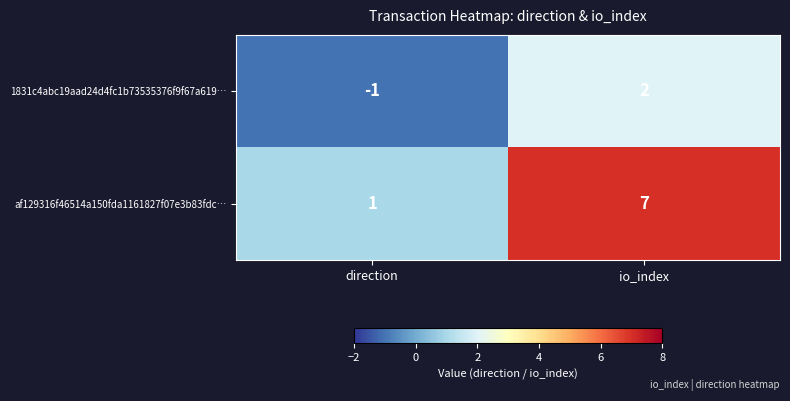

Reading left to right, what are all the values shown in this chart?

1831c4abc19aad24d4fc1b73535376f9f67a619…: direction=-1	io_index=2
af129316f46514a150fda1161827f07e3b83fdc…: direction=1	io_index=7